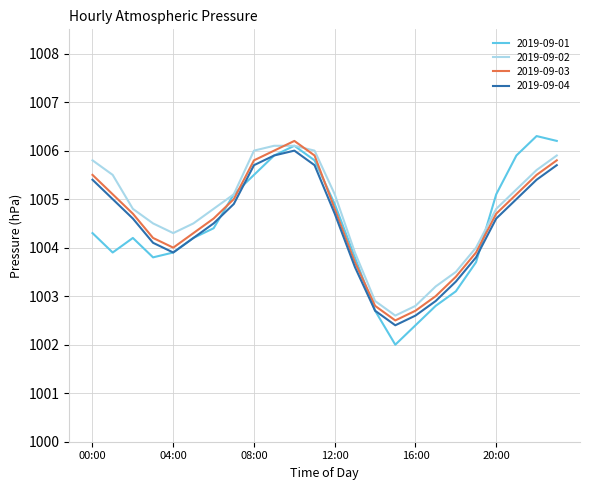

What is the maximum value shown in the chart?

1006.3